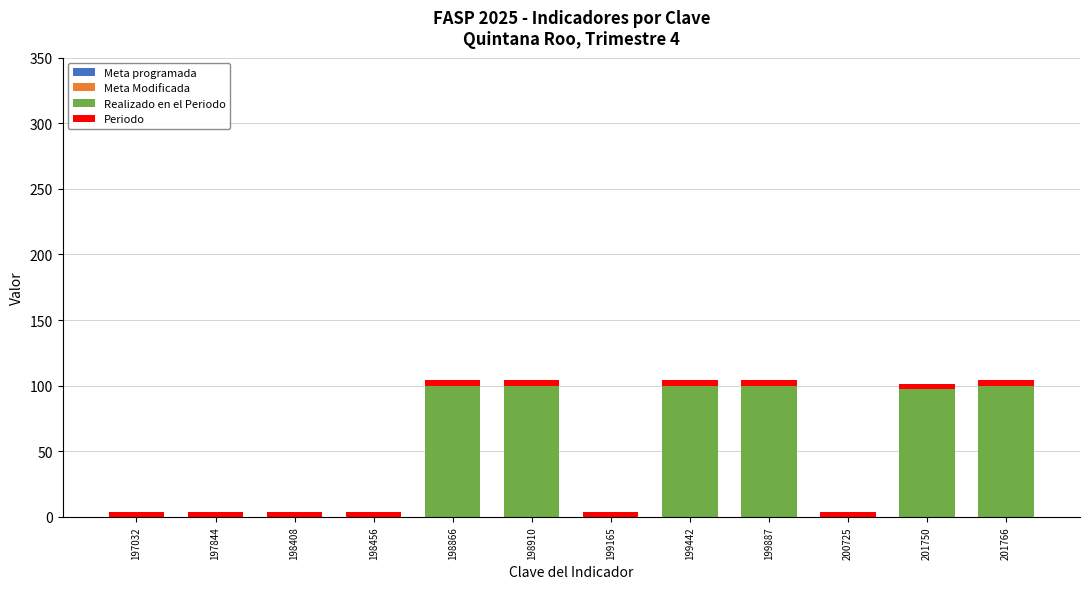

Which category has the lowest value in the Realizado en el Periodo series?

197032